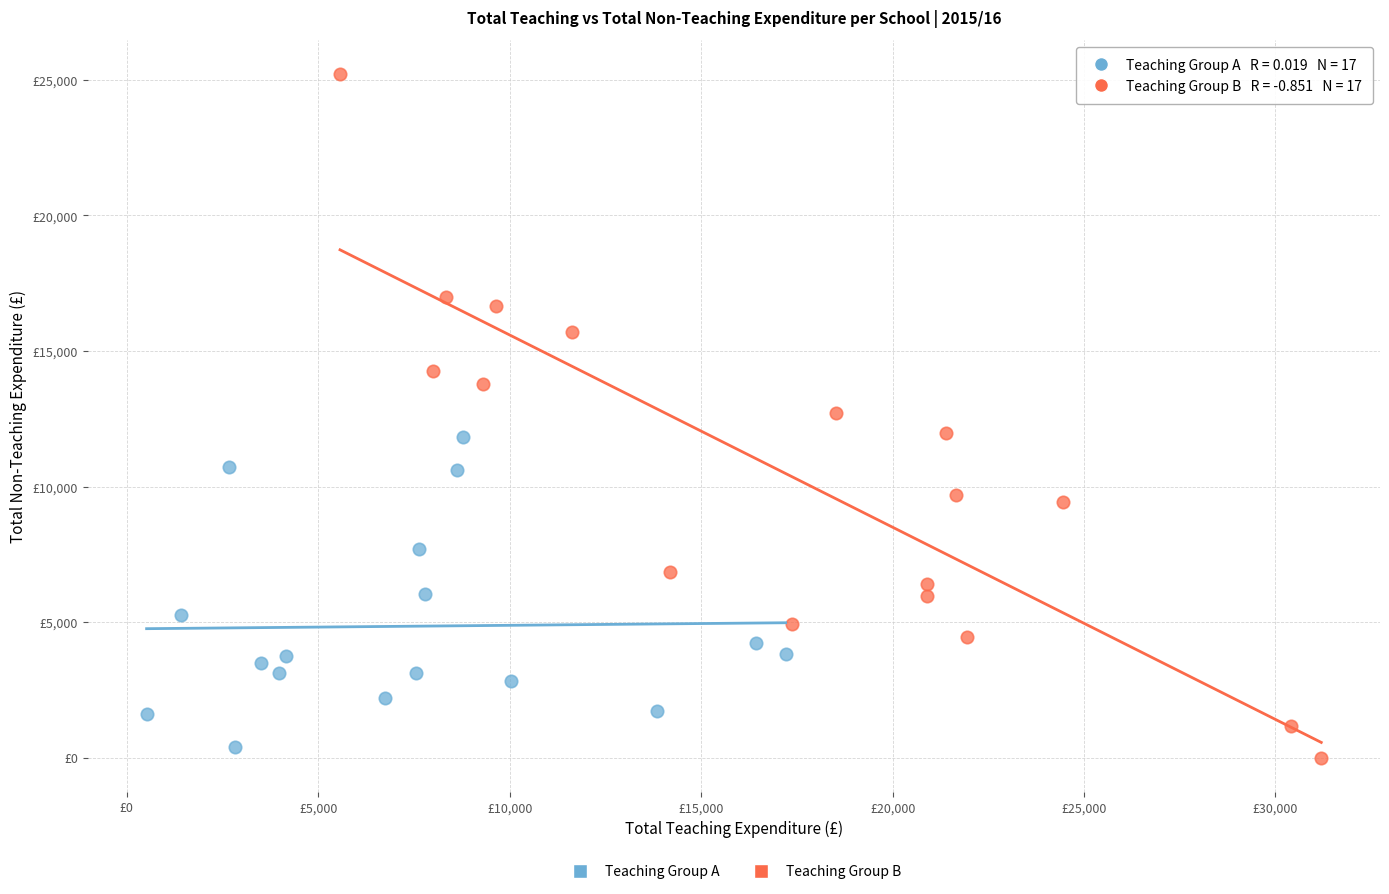

What are all the series names shown in the legend?

Teaching Group A, Teaching Group B